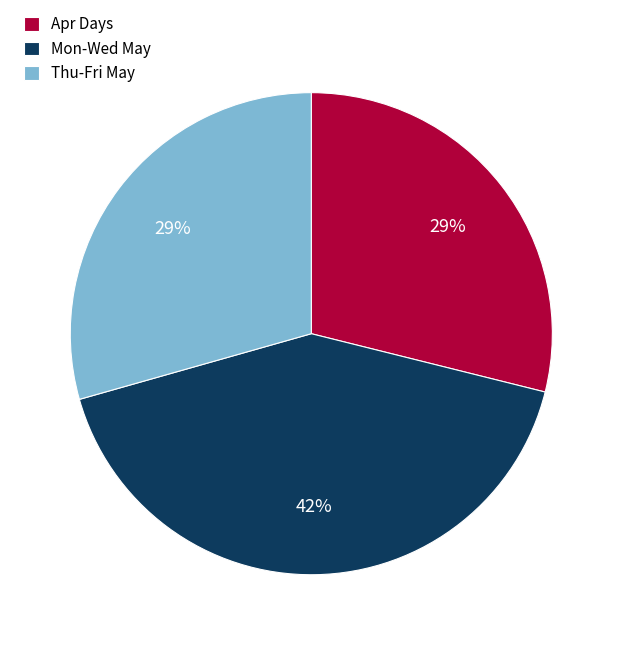

The Apr Days slice represents 29% of the pie. True or false?

True